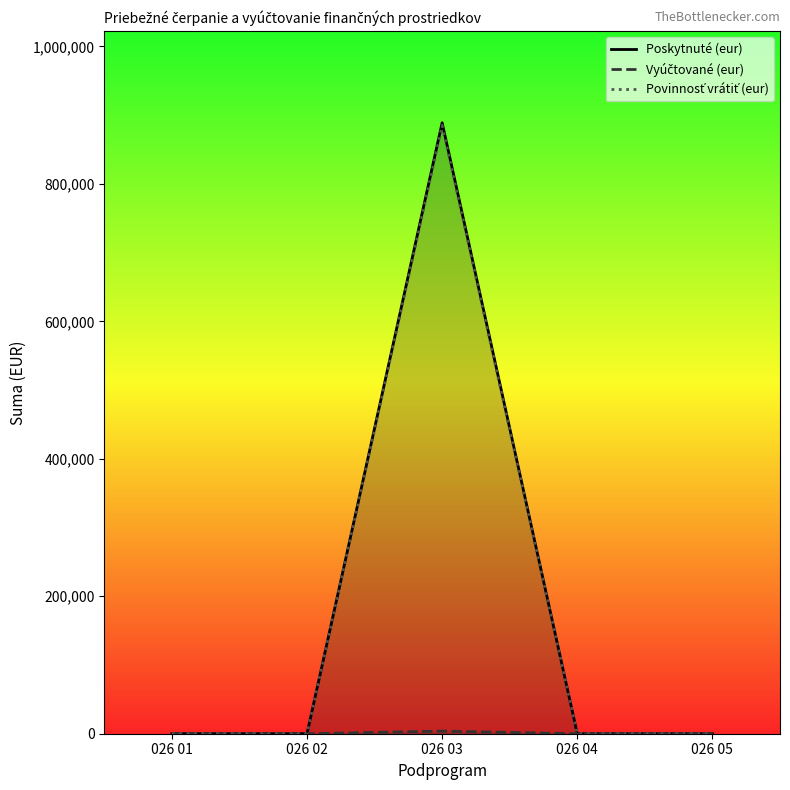

What is the value of the Vyúčtované (eur) point at the 3rd from the left?

3810